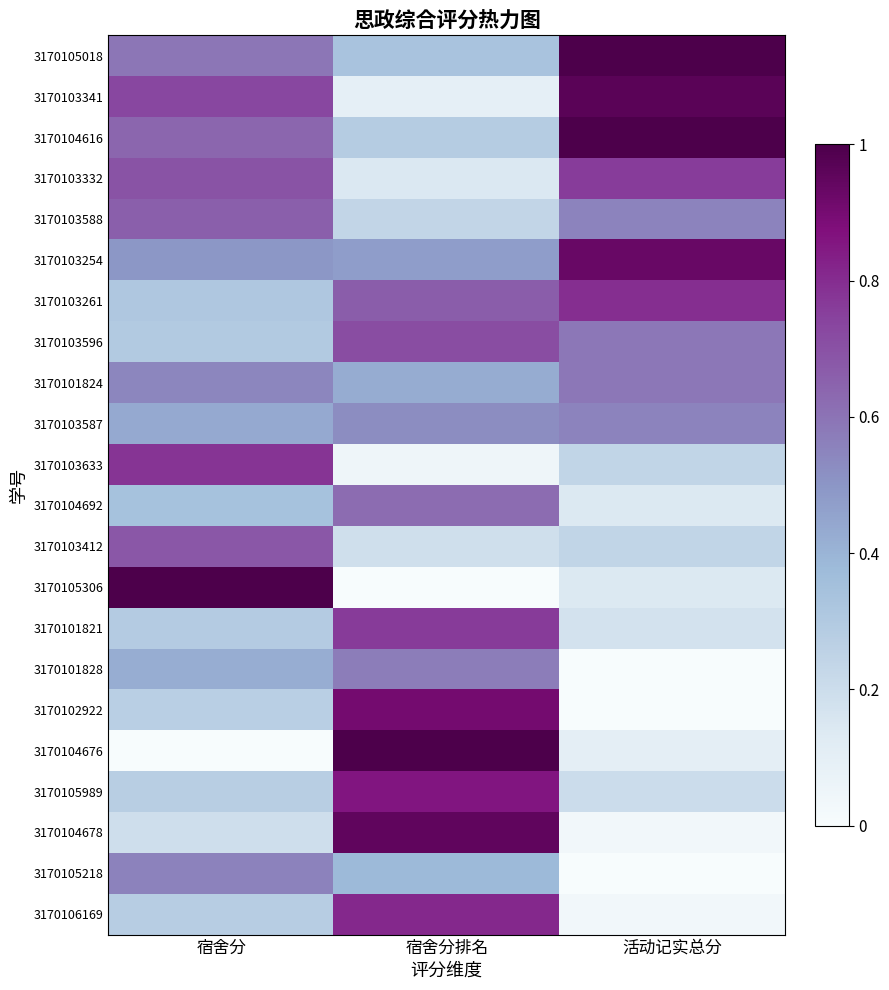

Reading right to left, transcribe all the data shown in this chart.

3170105018: 活动记实总分=1.0	宿舍分排名=0.3	宿舍分=0.6
3170103341: 活动记实总分=1.0	宿舍分排名=0.1	宿舍分=0.7
3170104616: 活动记实总分=1.0	宿舍分排名=0.3	宿舍分=0.6
3170103332: 活动记实总分=0.8	宿舍分排名=0.1	宿舍分=0.7
3170103588: 活动记实总分=0.6	宿舍分排名=0.2	宿舍分=0.7
3170103254: 活动记实总分=0.9	宿舍分排名=0.5	宿舍分=0.5
3170103261: 活动记实总分=0.8	宿舍分排名=0.7	宿舍分=0.3
3170103596: 活动记实总分=0.6	宿舍分排名=0.7	宿舍分=0.3
3170101824: 活动记实总分=0.6	宿舍分排名=0.4	宿舍分=0.5
3170103587: 活动记实总分=0.6	宿舍分排名=0.5	宿舍分=0.4
3170103633: 活动记实总分=0.2	宿舍分排名=0.0	宿舍分=0.8
3170104692: 活动记实总分=0.1	宿舍分排名=0.6	宿舍分=0.3
3170103412: 活动记实总分=0.2	宿舍分排名=0.2	宿舍分=0.7
3170105306: 活动记实总分=0.1	宿舍分排名=0.0	宿舍分=1.0
3170101821: 活动记实总分=0.2	宿舍分排名=0.8	宿舍分=0.3
3170101828: 活动记实总分=0.0	宿舍分排名=0.6	宿舍分=0.4
3170102922: 活动记实总分=0.0	宿舍分排名=0.9	宿舍分=0.3
3170104676: 活动记实总分=0.1	宿舍分排名=1.0	宿舍分=0.0
3170105989: 活动记实总分=0.2	宿舍分排名=0.9	宿舍分=0.3
3170104678: 活动记实总分=0.0	宿舍分排名=1.0	宿舍分=0.2
3170105218: 活动记实总分=0.0	宿舍分排名=0.4	宿舍分=0.6
3170106169: 活动记实总分=0.0	宿舍分排名=0.8	宿舍分=0.3